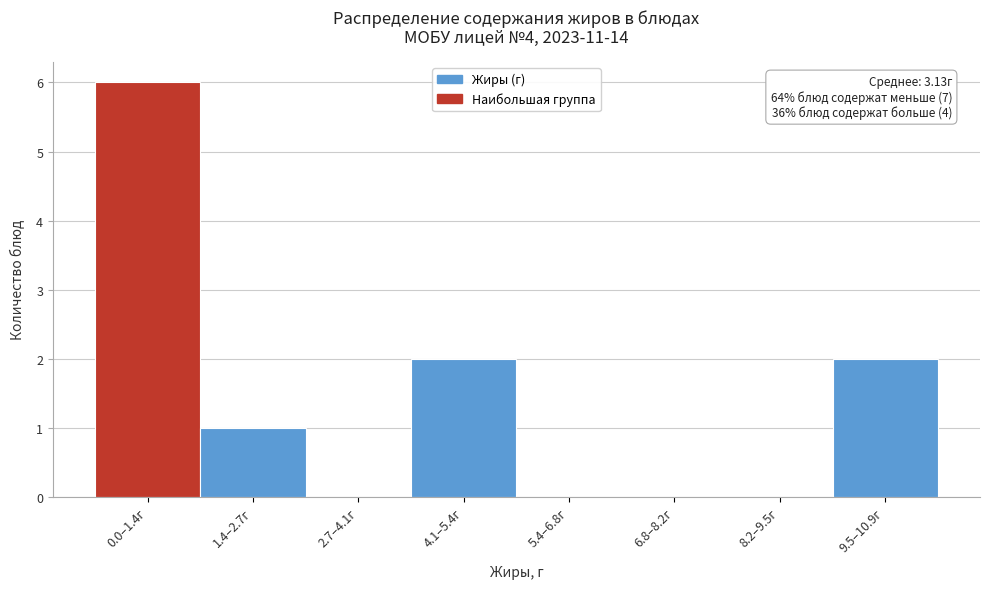

Reading left to right, list all the values displayed in this chart.

0.0–1.4г=6	1.4–2.7г=1	2.7–4.1г=0	4.1–5.4г=2	5.4–6.8г=0	6.8–8.2г=0	8.2–9.5г=0	9.5–10.9г=2